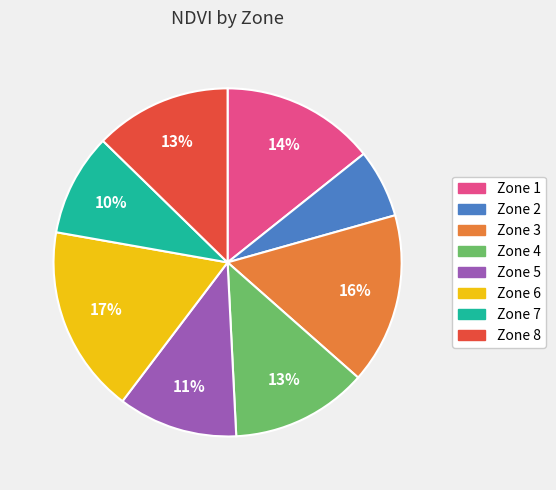

Does any single category account for the majority?

No